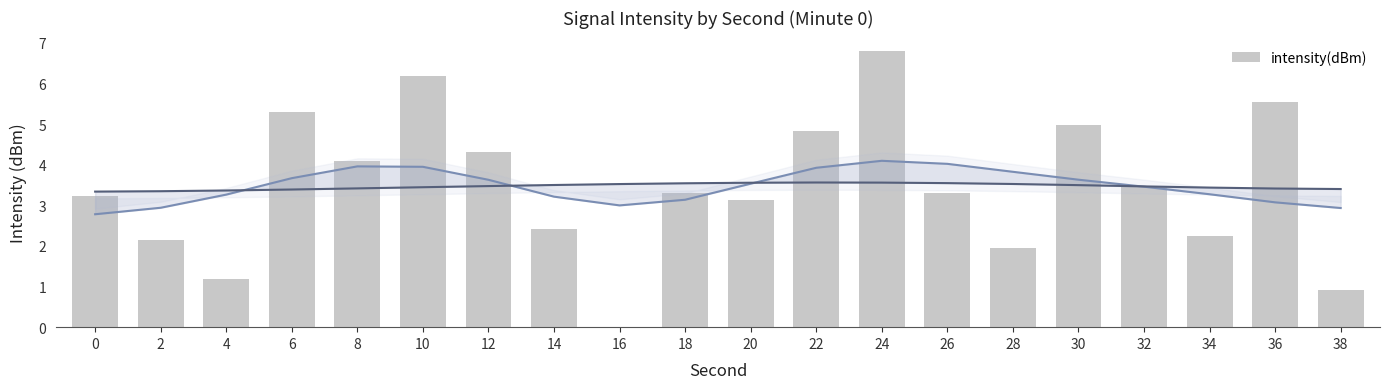

What is the greatest value displayed?

6.8